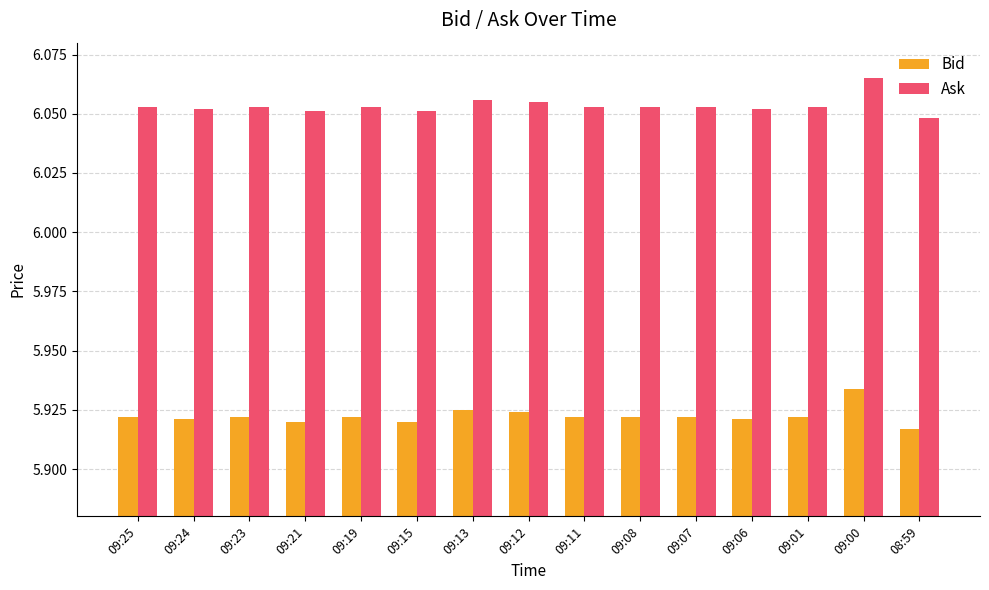

What position from the right is 09:07?

5